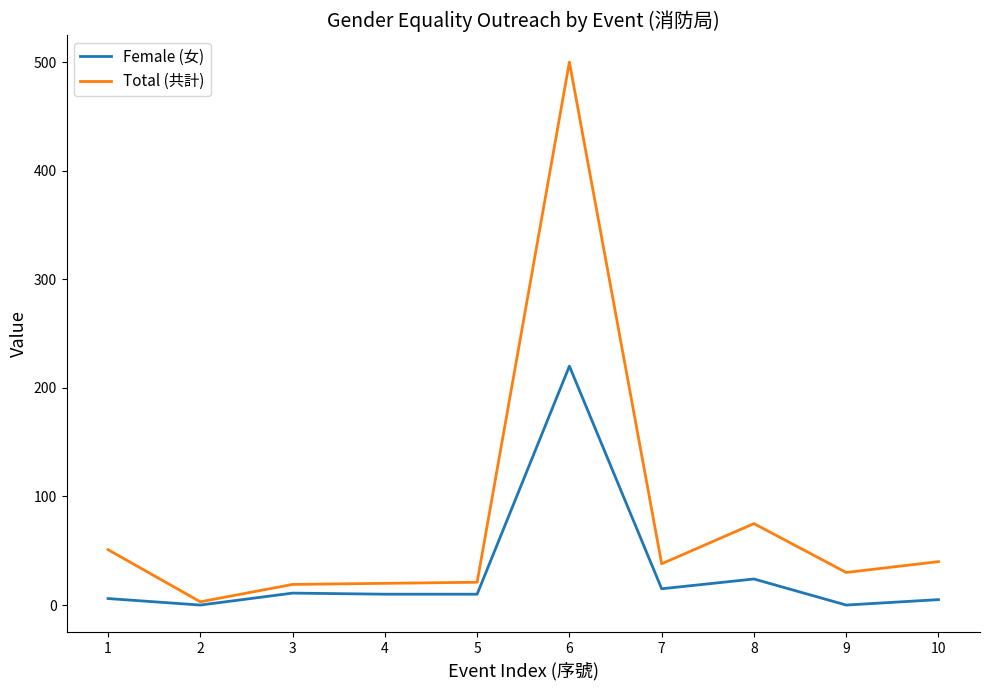

At which label does Total (共計) first exceed 38?

1